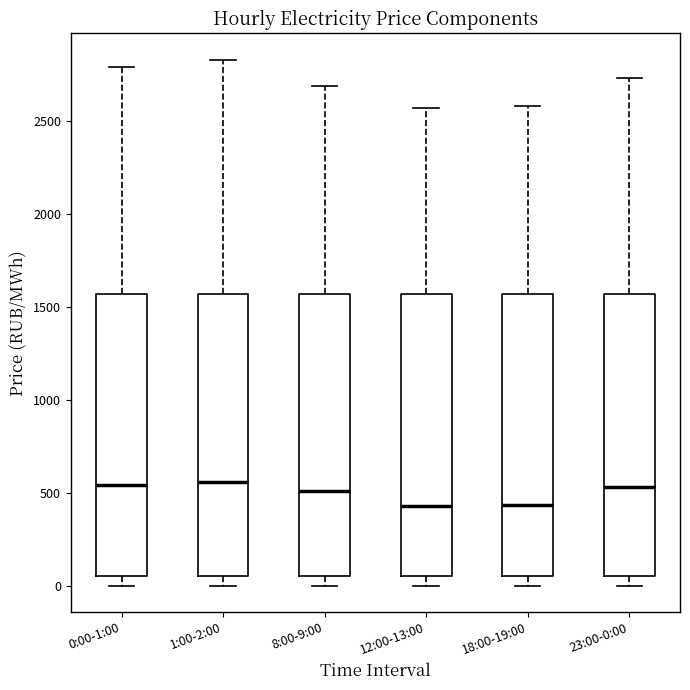

Reading left to right, read every box against the y-axis: the position of its median line, the range the box covers, and the ends of its whiskers. The values are not printed on the chart, so give them approximately, as read against the axis.

0:00-1:00: median 550, box 50 to 1550, whiskers 0 to 2800
1:00-2:00: median 550, box 50 to 1550, whiskers 0 to 2850
8:00-9:00: median 500, box 50 to 1550, whiskers 0 to 2700
12:00-13:00: median 450, box 50 to 1550, whiskers 0 to 2550
18:00-19:00: median 450, box 50 to 1550, whiskers 0 to 2600
23:00-0:00: median 550, box 50 to 1550, whiskers 0 to 2750